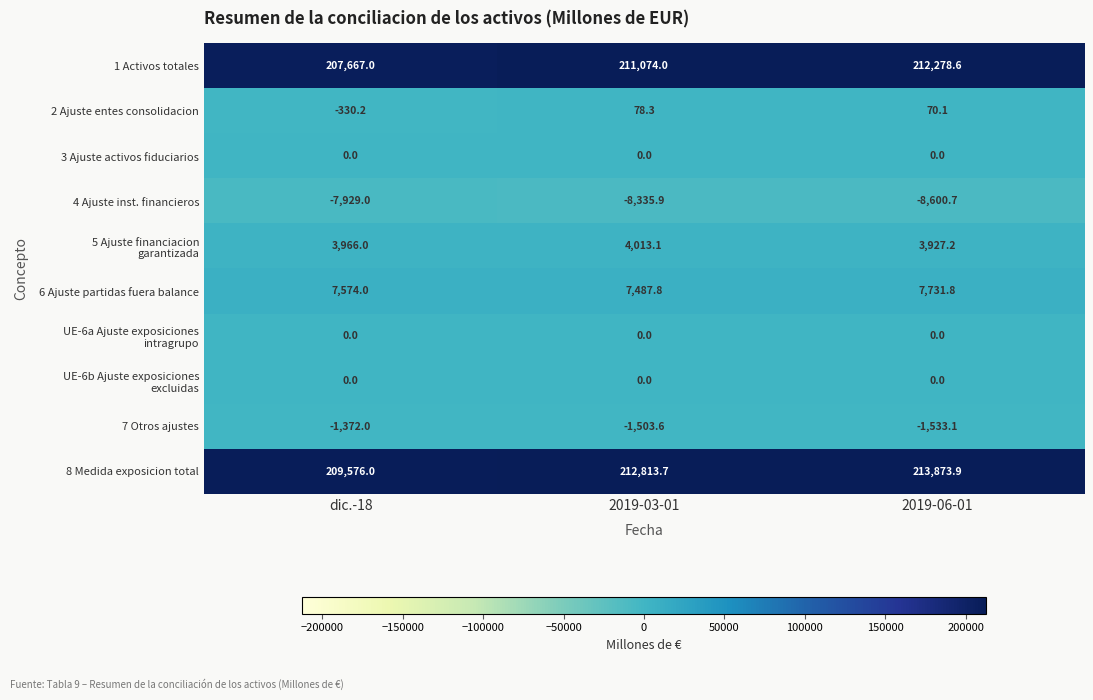

The value of 3 Ajuste activos fiduciarios at 2019-03-01 is 0.0. True or false?

True